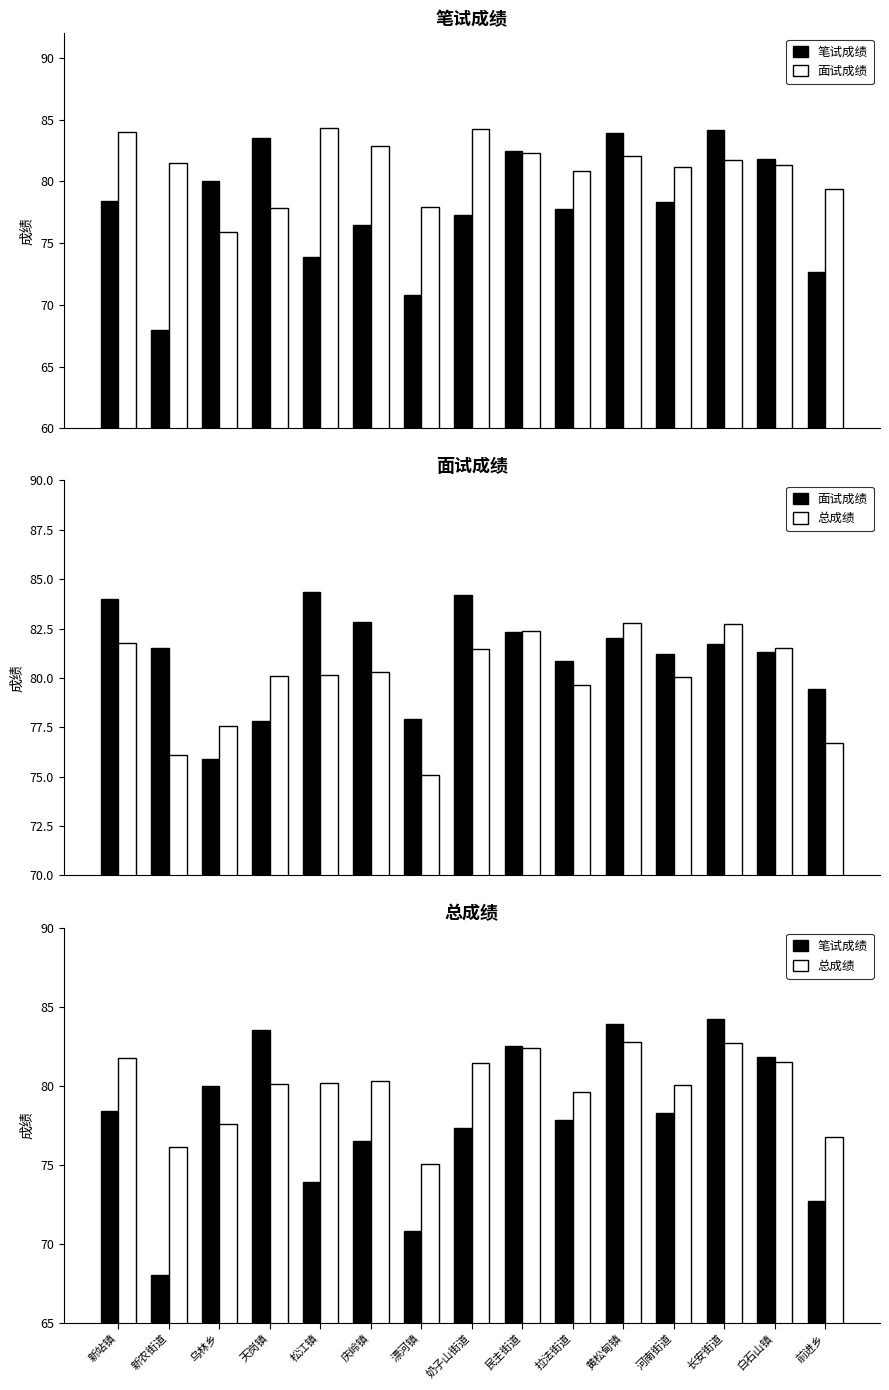

How many values in the 总成绩 series exceed 80?

10